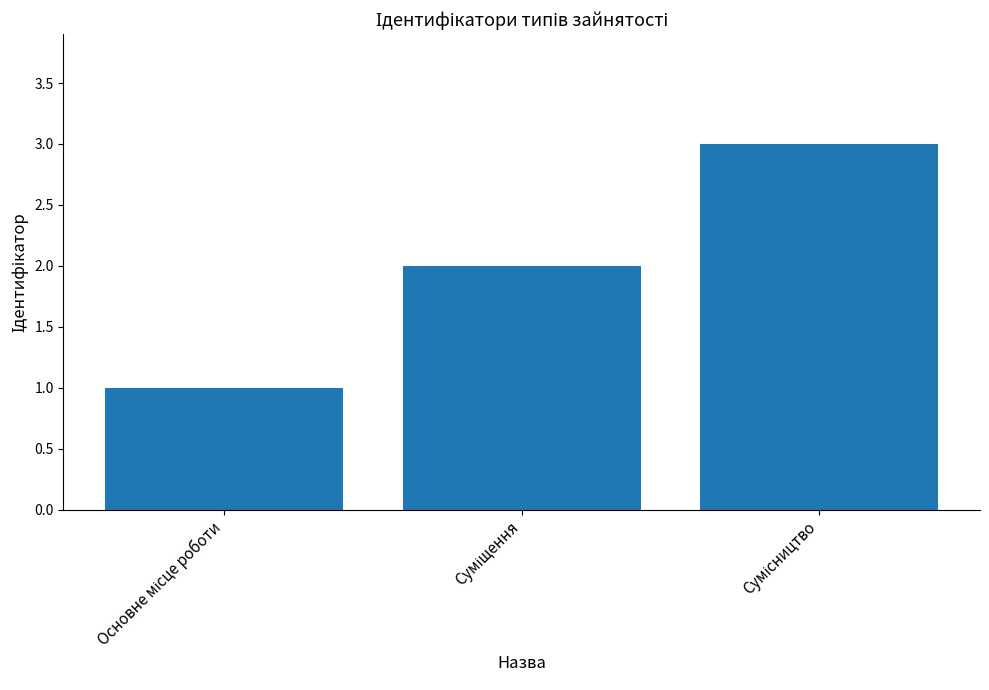

How many values are below 2?

1